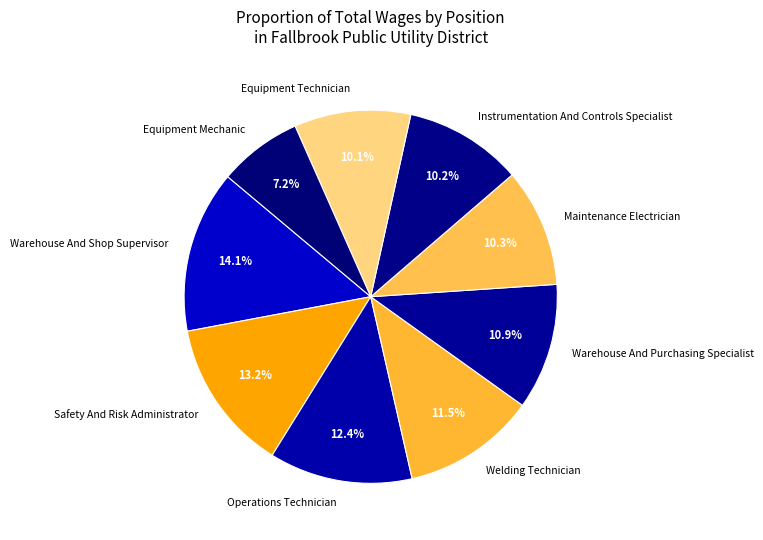

Between Warehouse And Purchasing Specialist and Warehouse And Shop Supervisor, which is larger?

Warehouse And Shop Supervisor